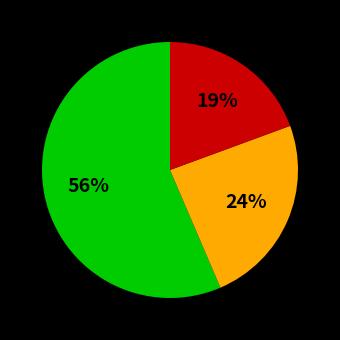

To the nearest percent, what is the average slice percentage?

33%